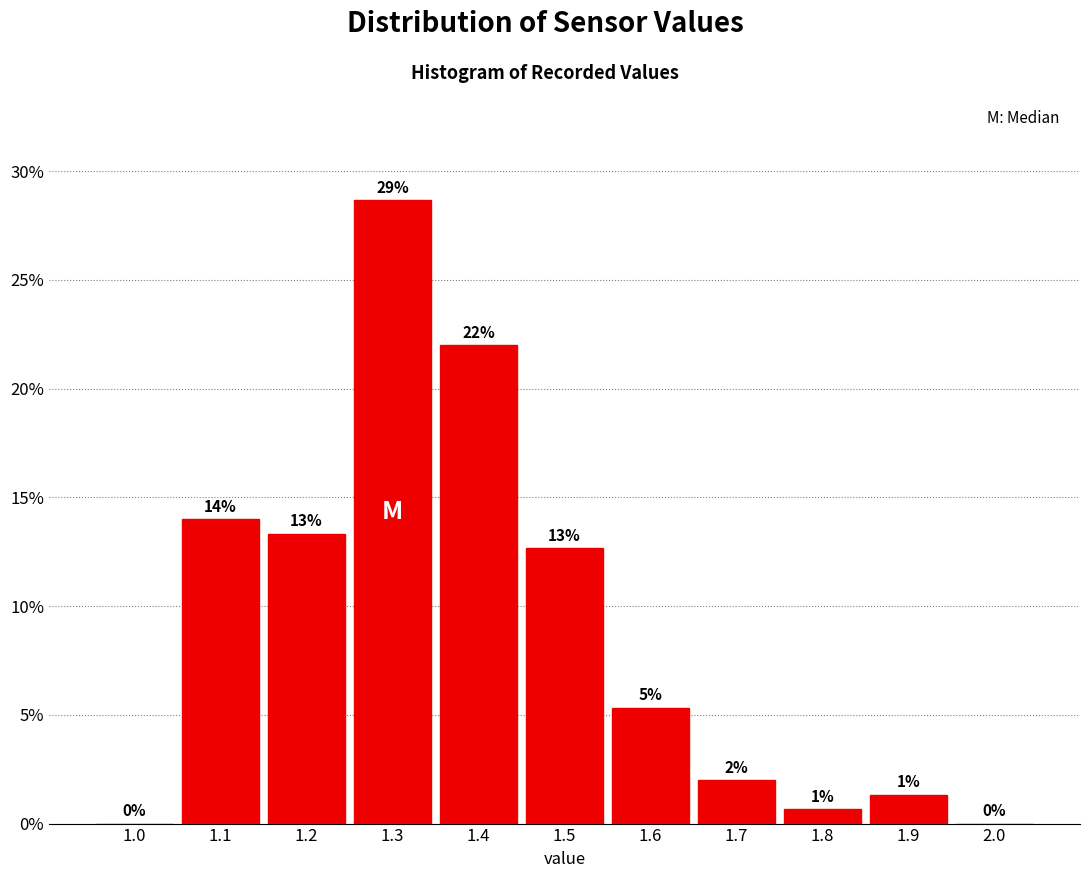

Are the bars horizontal?

No